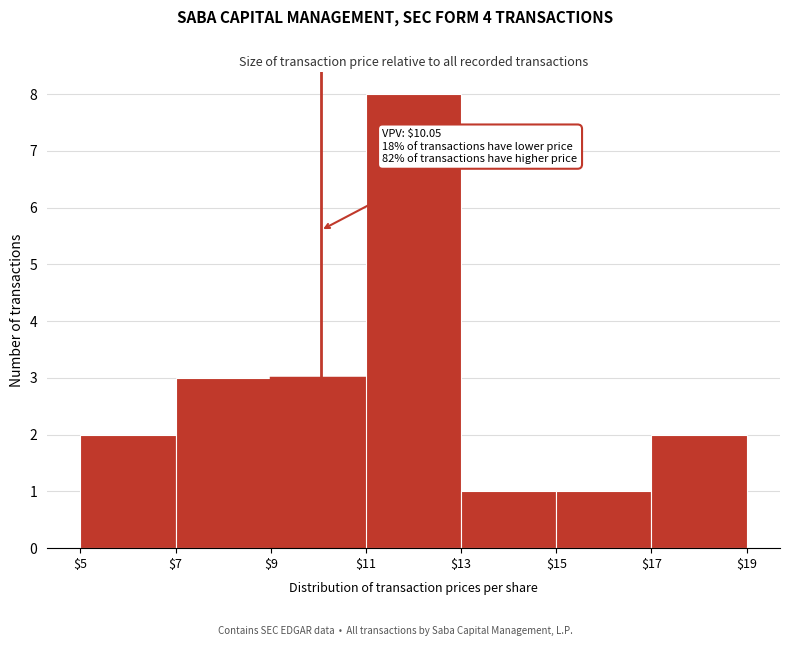

Over which range of the x-axis is the bar tallest?

$11 to $13